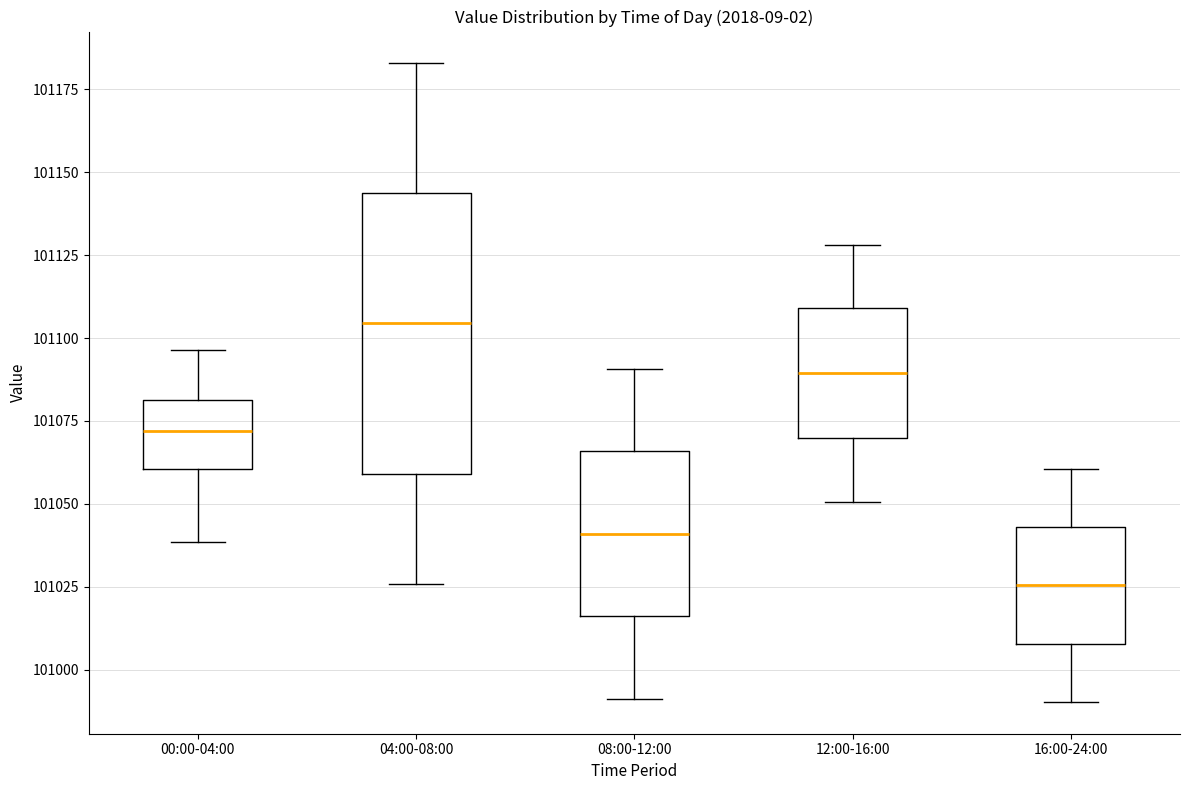

Comparing the boxes themselves (not the whiskers), which one is the tallest?

04:00-08:00